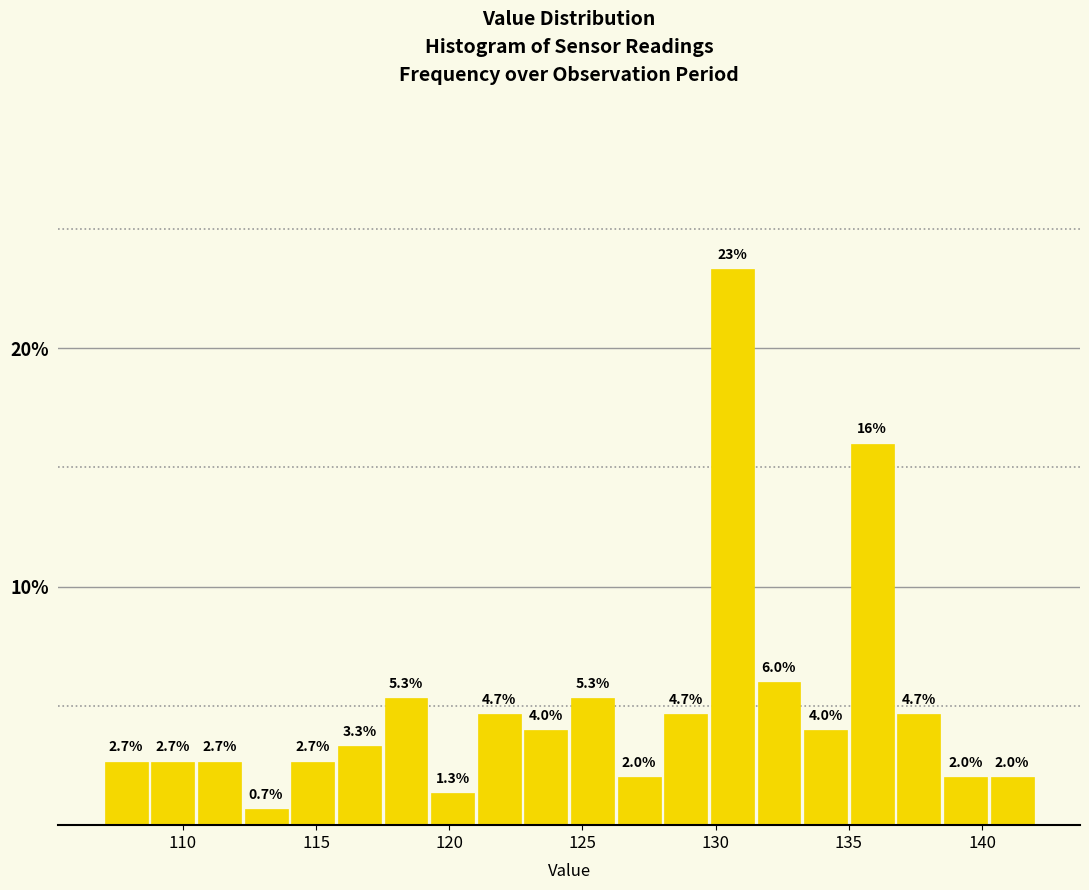

Around what value on the x-axis is the tallest bar? Give the approximate position of its centre, as read against the axis.

130.5